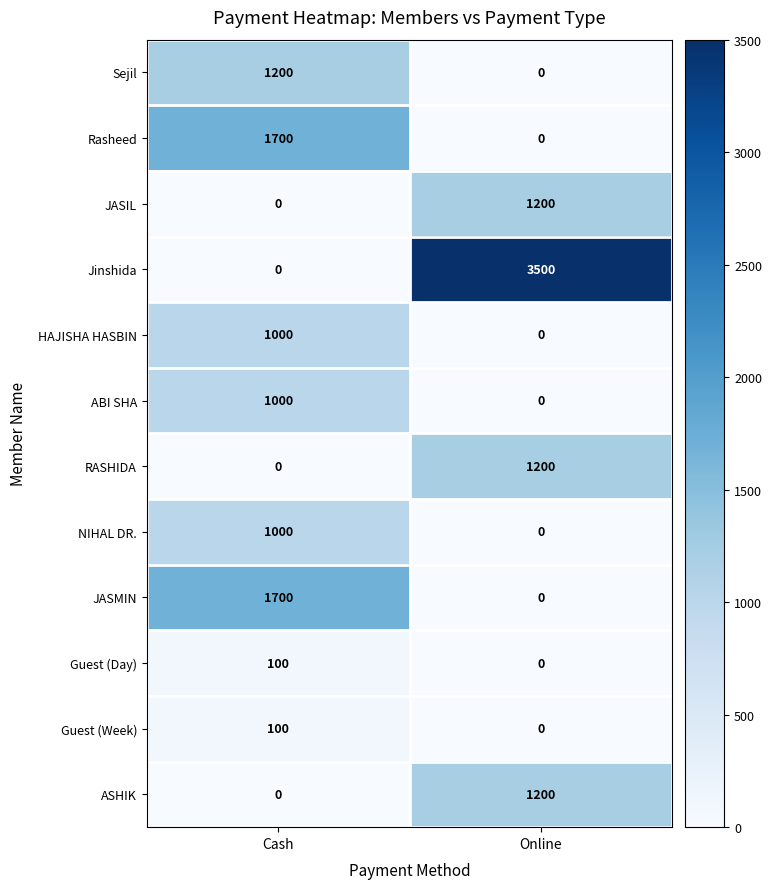

What is the spread (max minus min) of values at Online?

3500